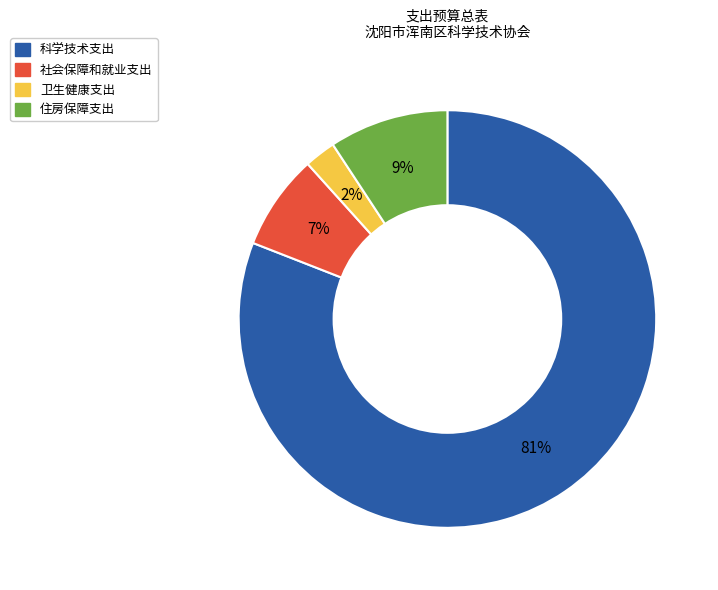

Approximately how many times larger is the value at 住房保障支出 compared to 社会保障和就业支出?

1.3